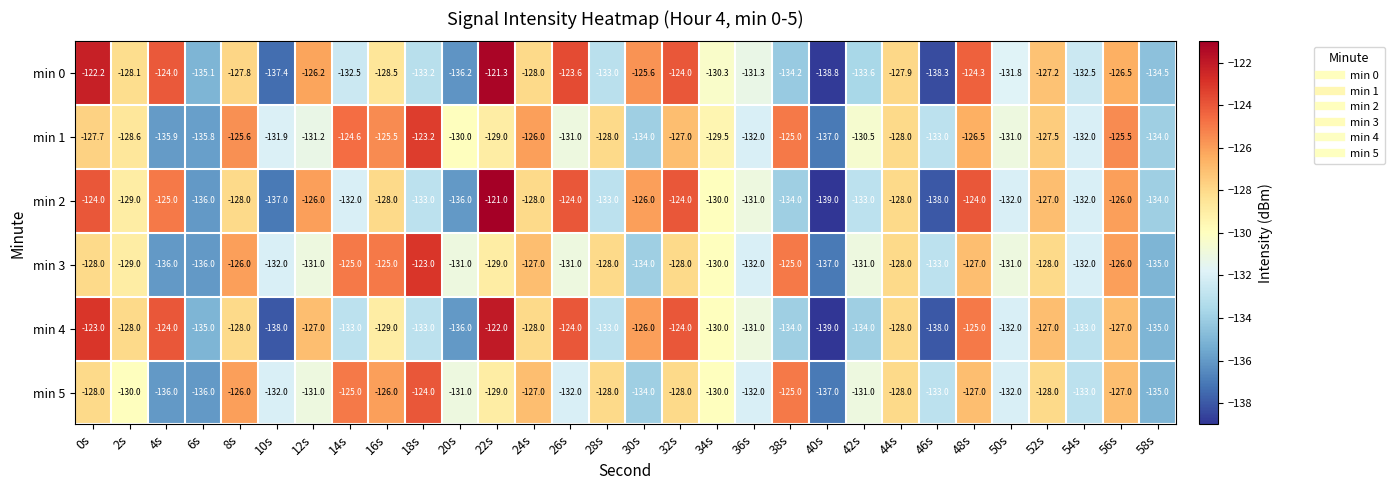

What is the sum of all min 5 values?

-3901.0